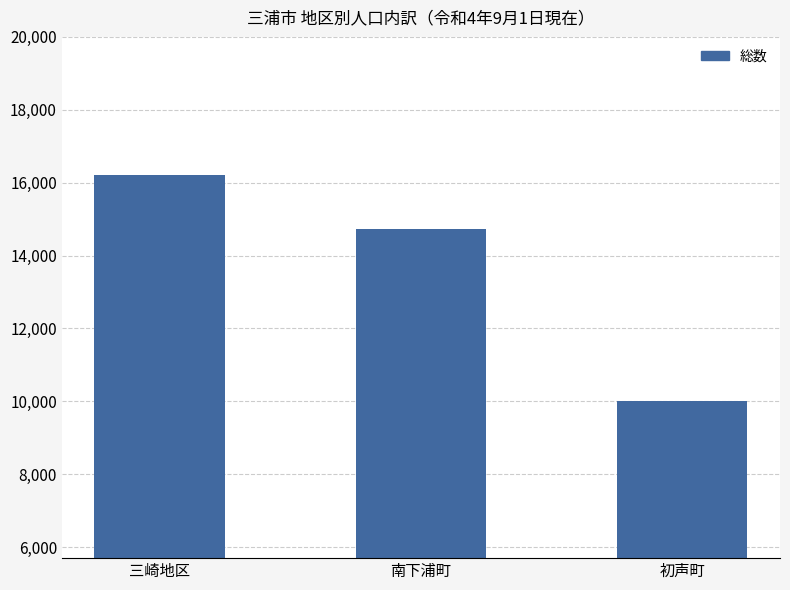

Read the value at 南下浦町.

14731